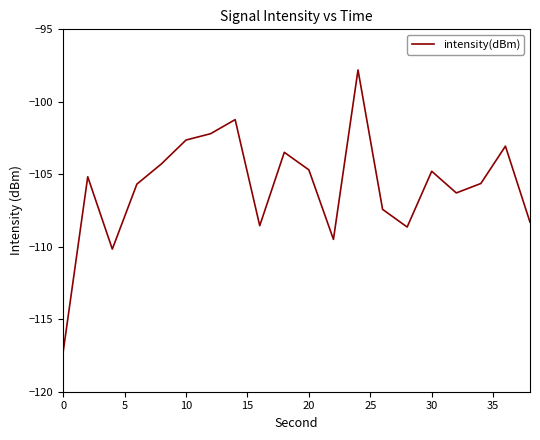

What is the difference between the maximum and minimum values?

19.4